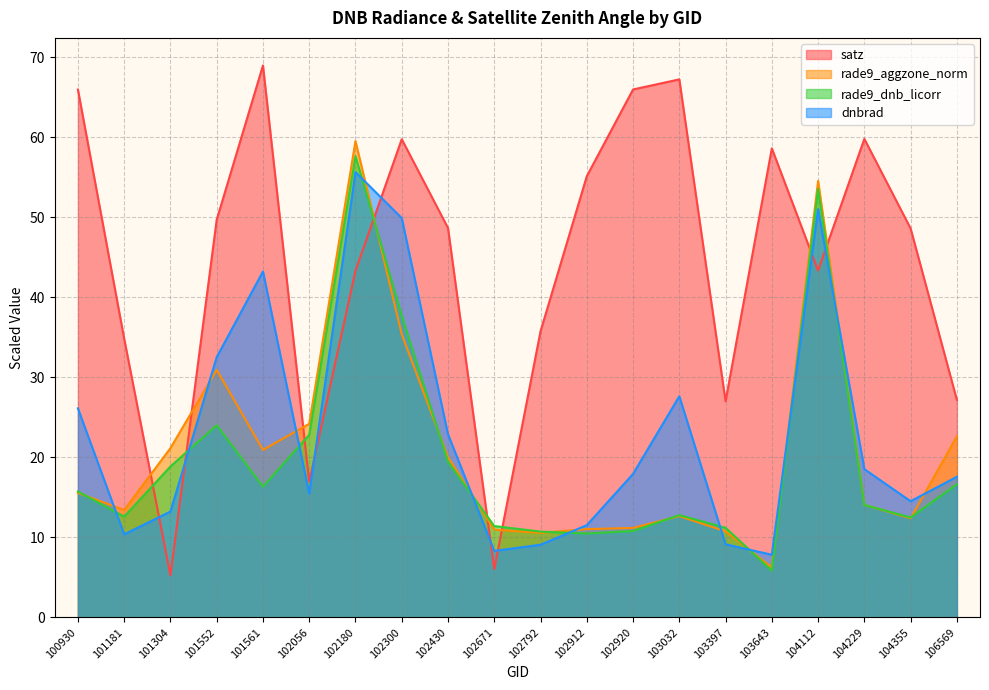

At which category is the sum across all series the highest?

102180